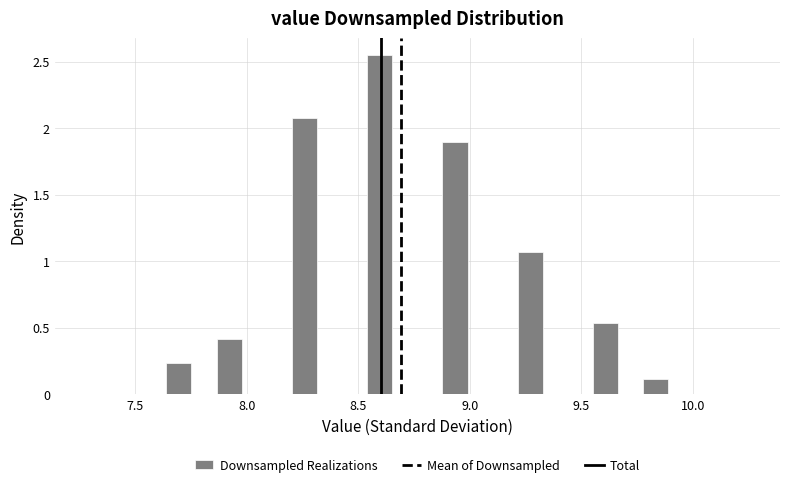

Around what value on the x-axis is the tallest bar? Give the approximate position of its centre, as read against the axis.

8.60